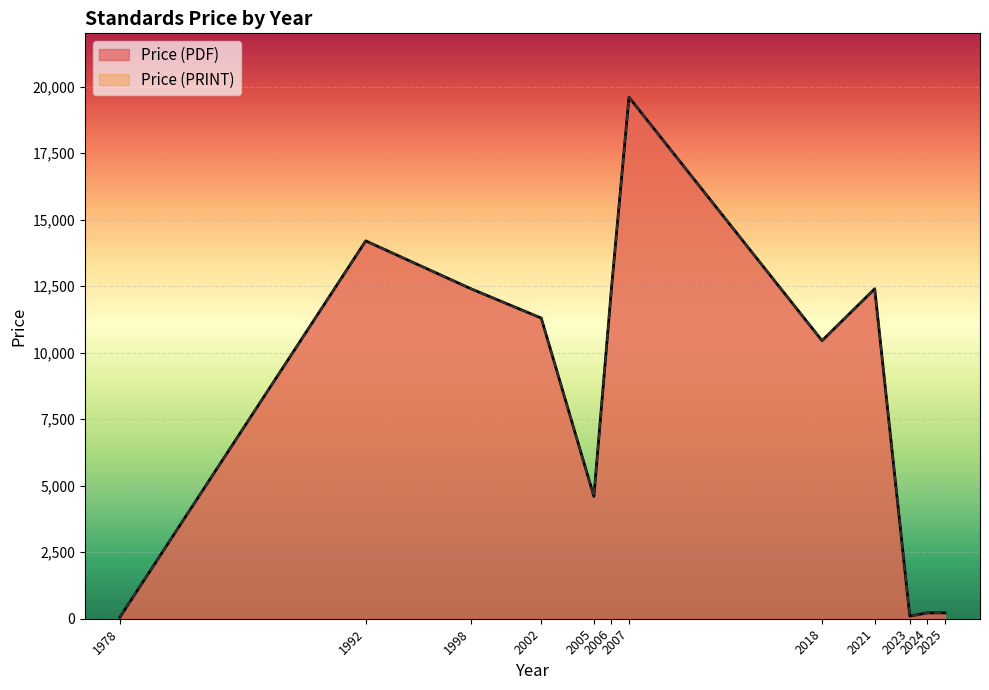

What is the total value across all series at 2025?

422.1